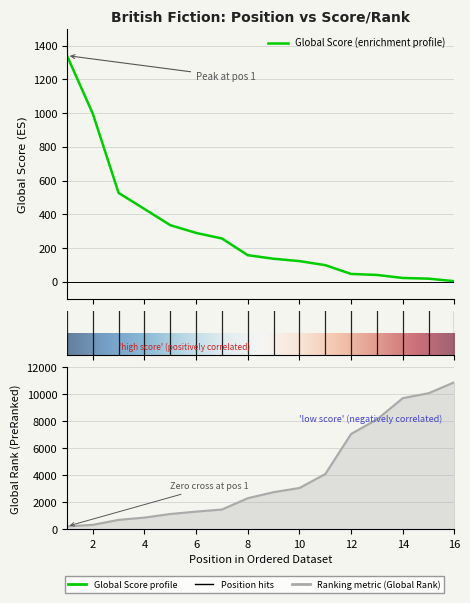

At 8, list the series in order from smallest to largest.

Global Score, Global Rank